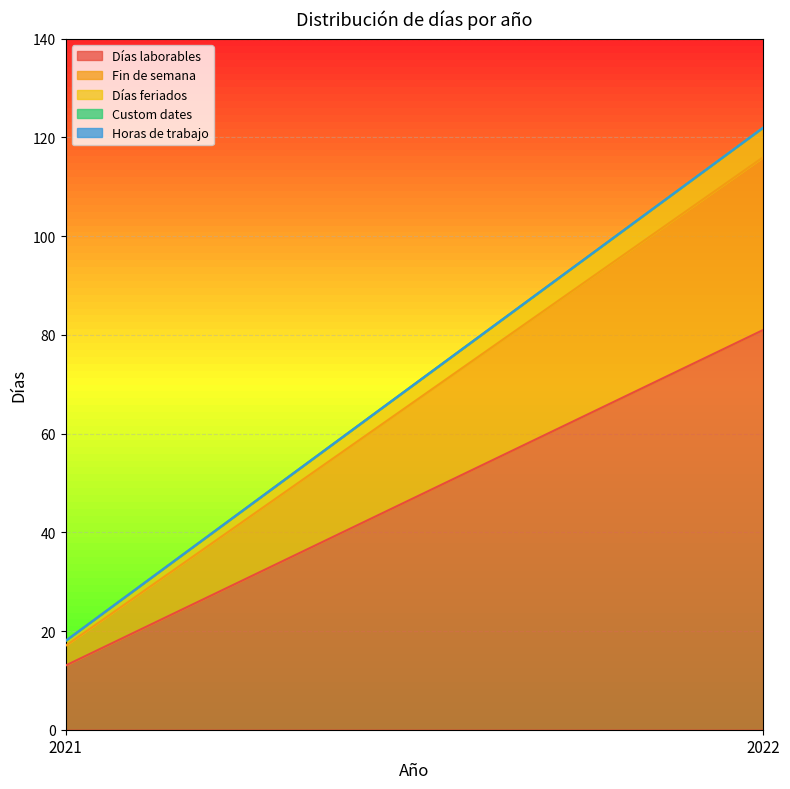

At how many categories does at least one series exceed 43?

1